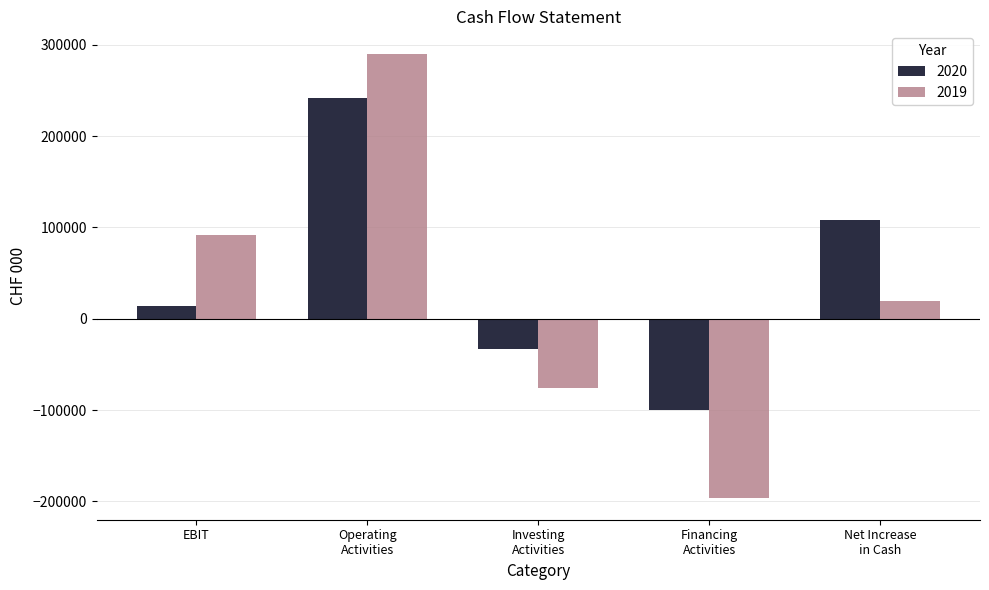

How many bars are there in each group?

2